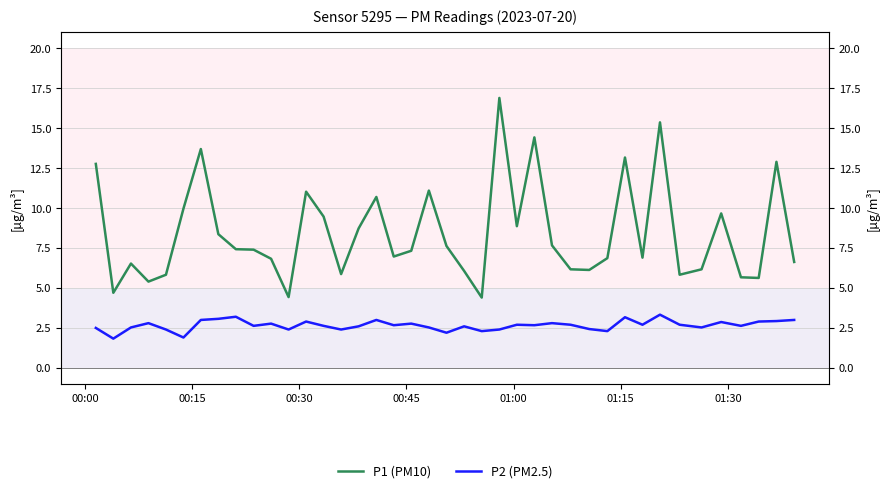

The value of P1 (PM10) at 32 is 20.4. True or false?

False